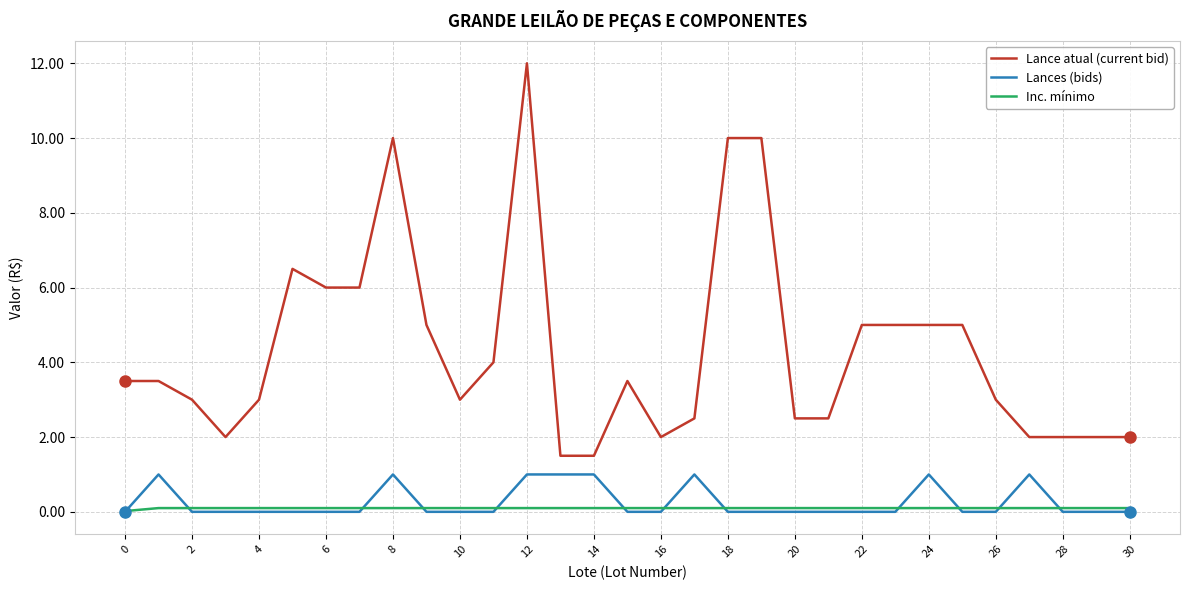

Does the chart display data point markers on the line(s)?

No